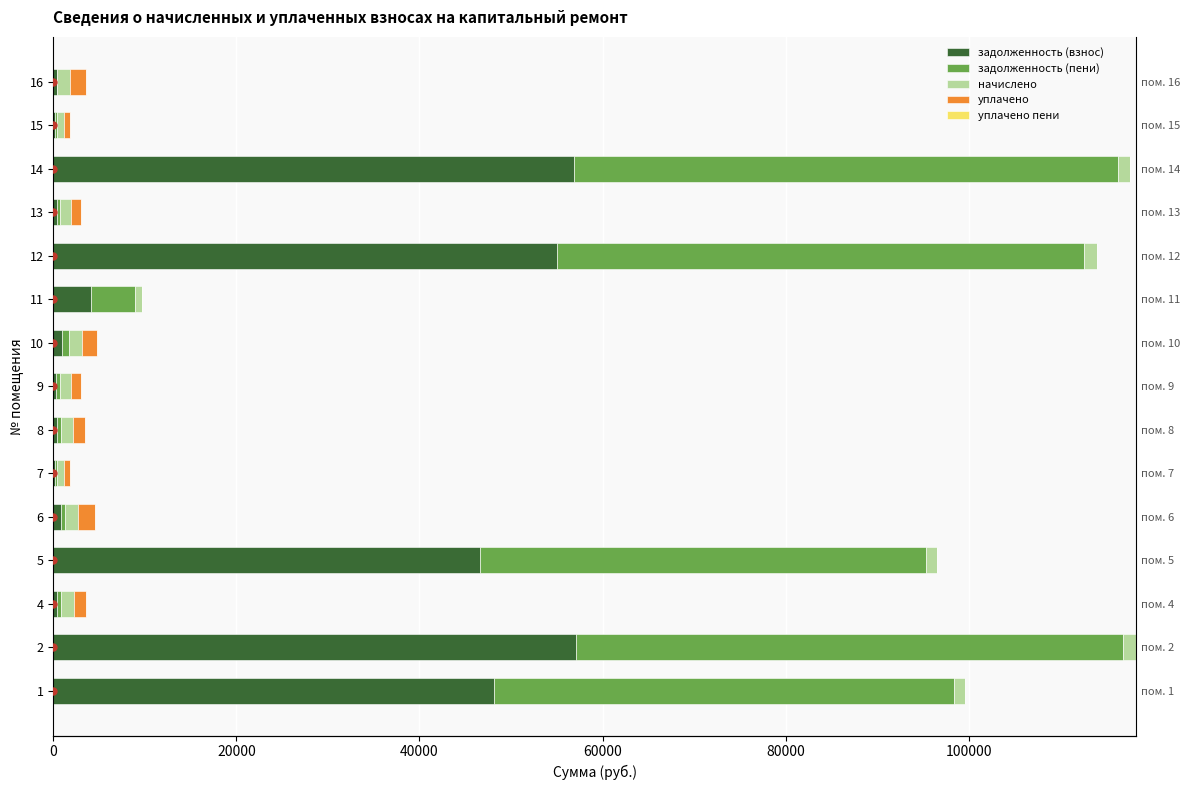

Is it true that уплачено пени equals 0.0 at 5?

True